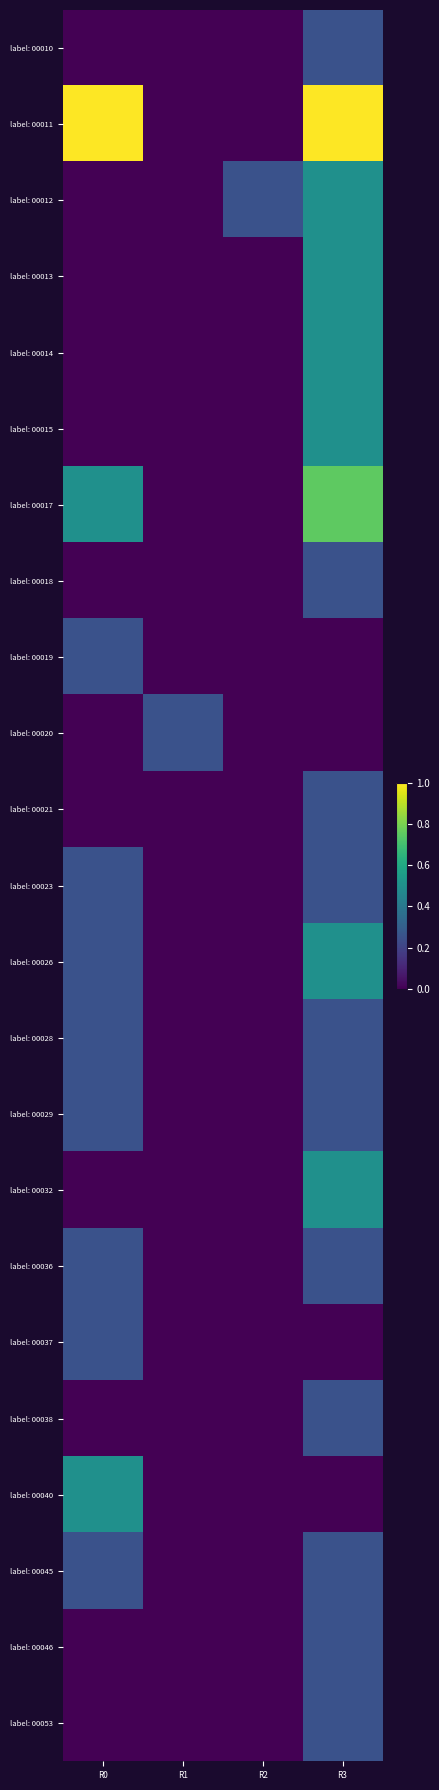

At how many categories does at least one series exceed 0?

4